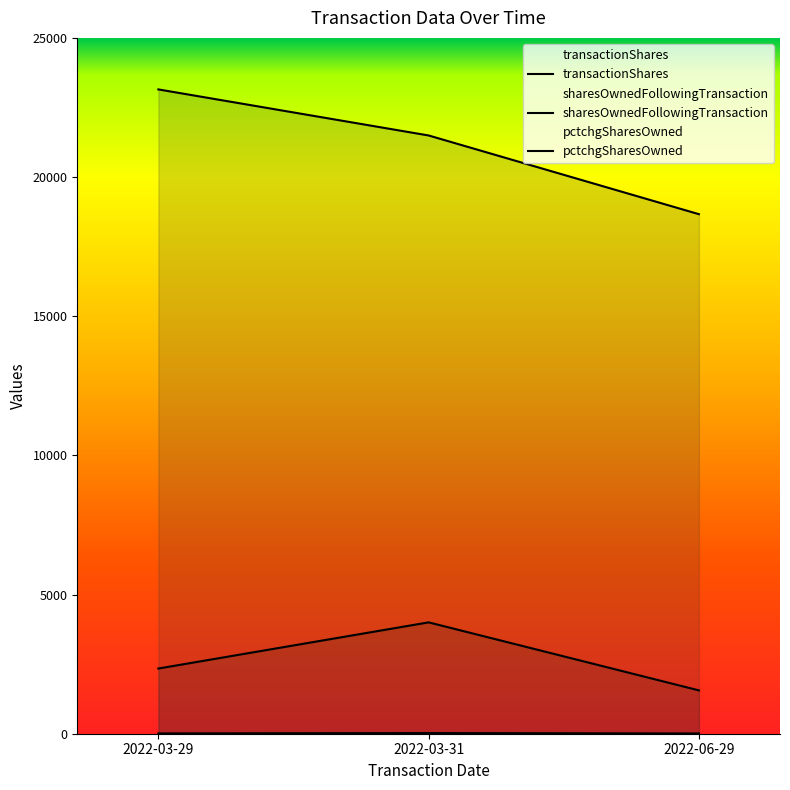

Which has a higher value, 2022-03-31 or 2022-03-29?

2022-03-31